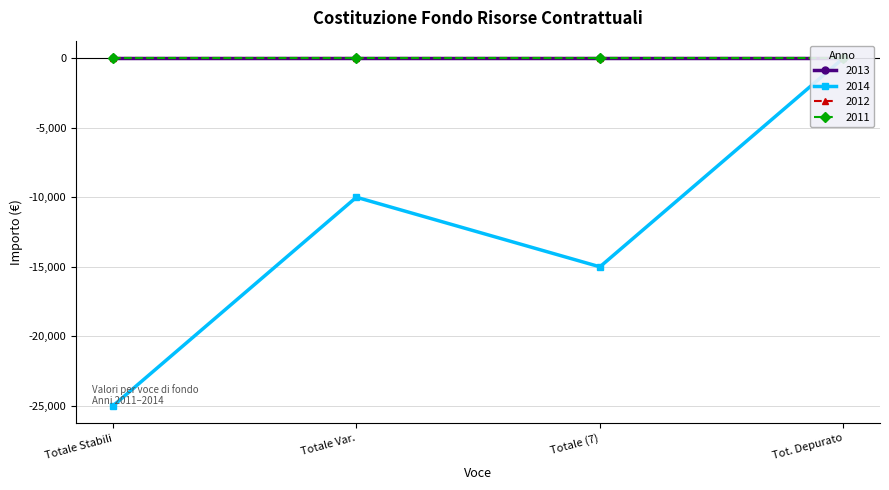

Rank the series by their maximum value, from lowest to highest.

2013, 2014, 2012, 2011